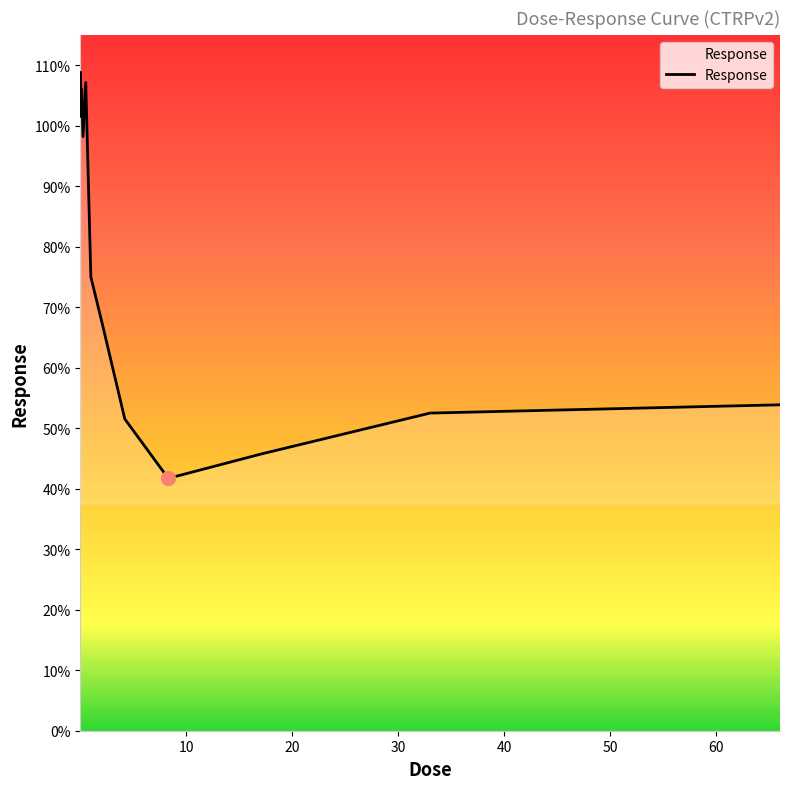

What is the minimum value shown in the chart?

41.7